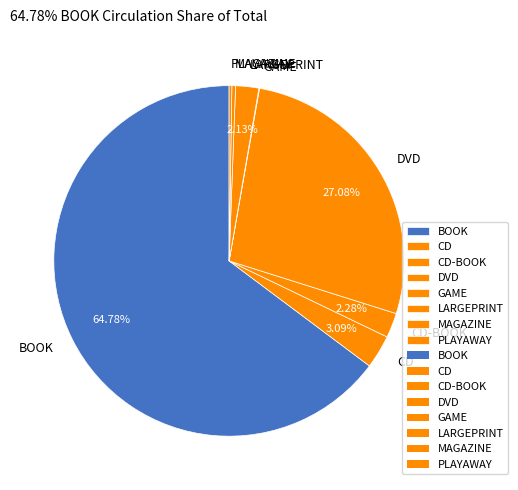

Between MAGAZINE and CD-BOOK, which is larger?

CD-BOOK